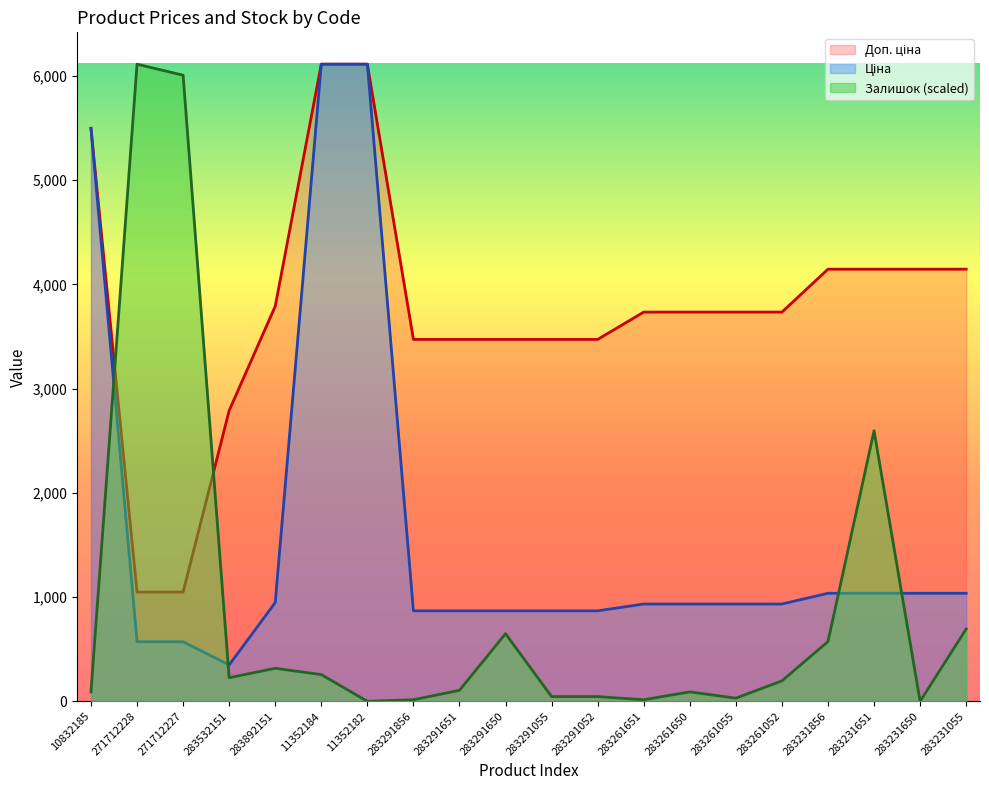

True or false: Ціна and Залишок cross at least once.

True